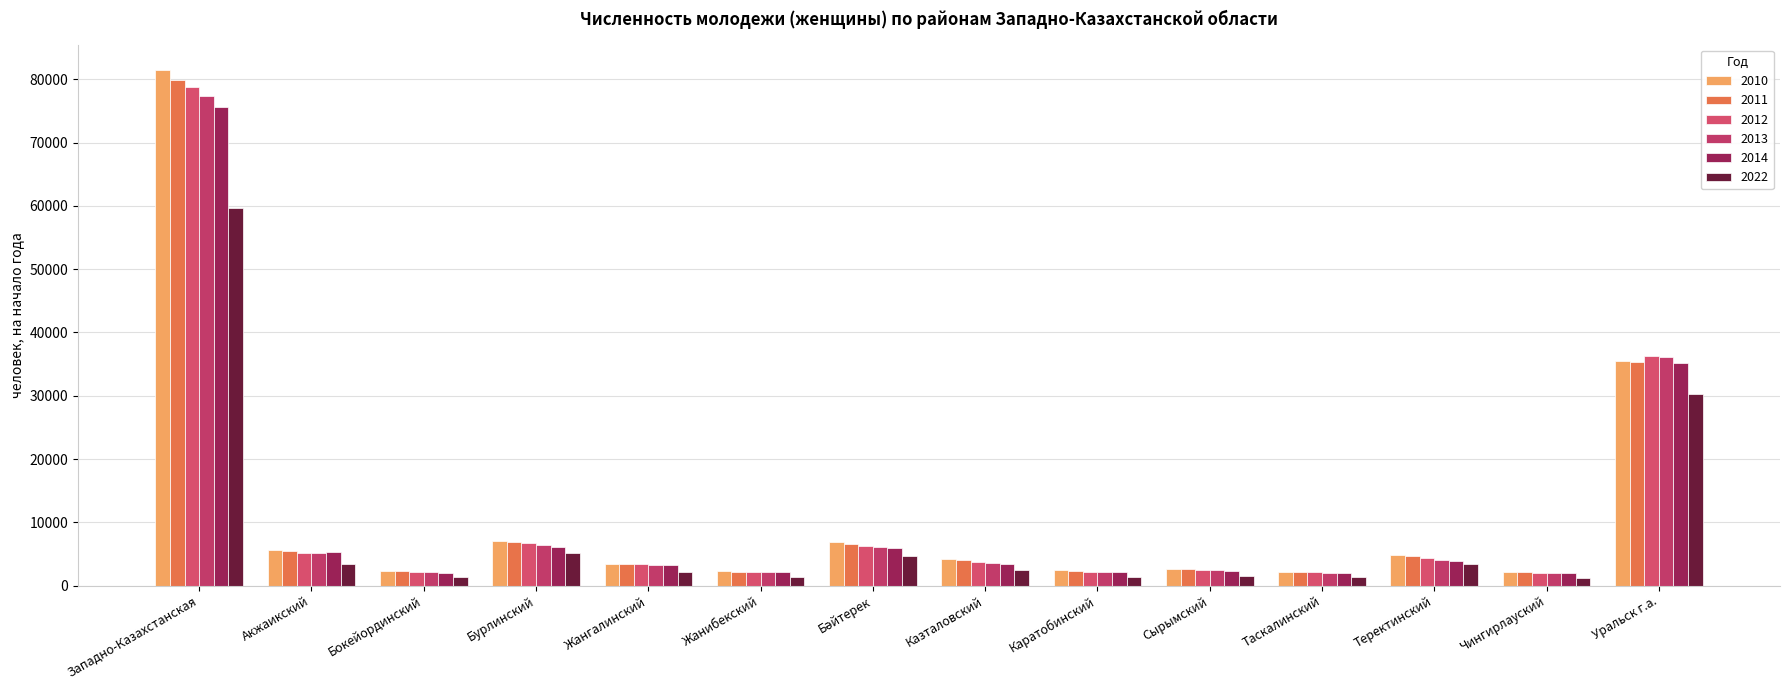

Are the bars grouped side by side (vs. stacked)?

Yes